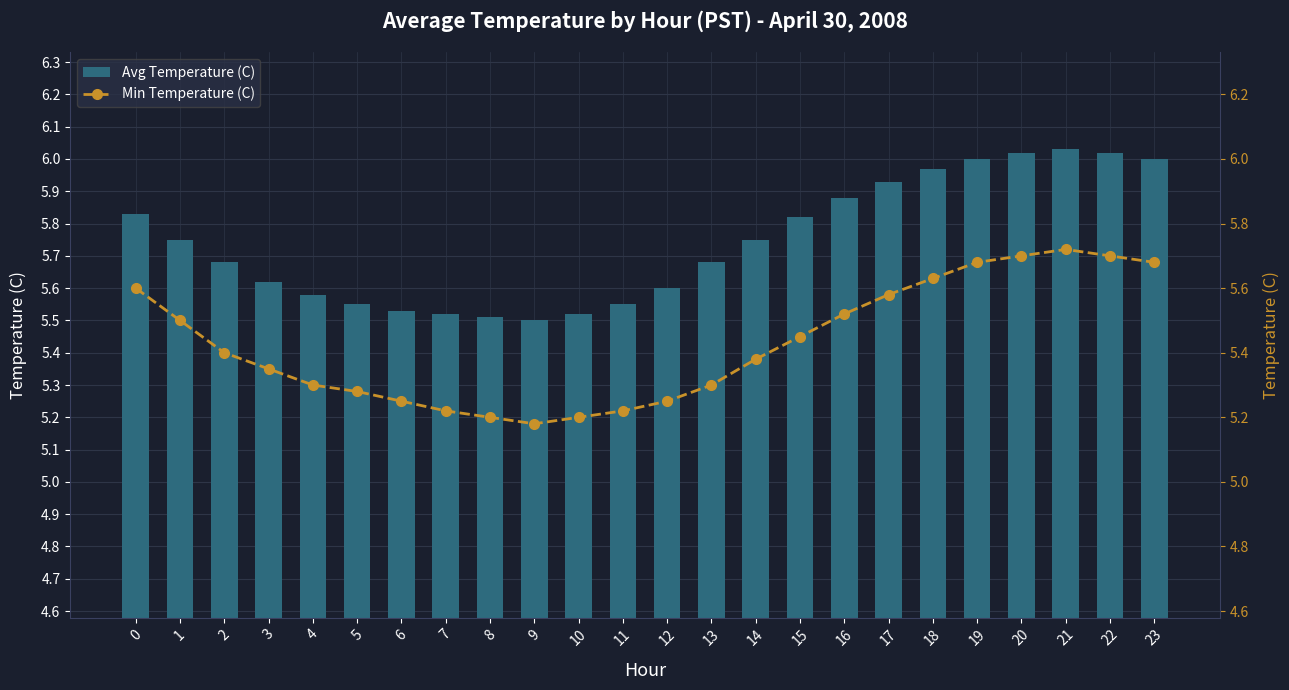

Count the number of categories in the chart.

24